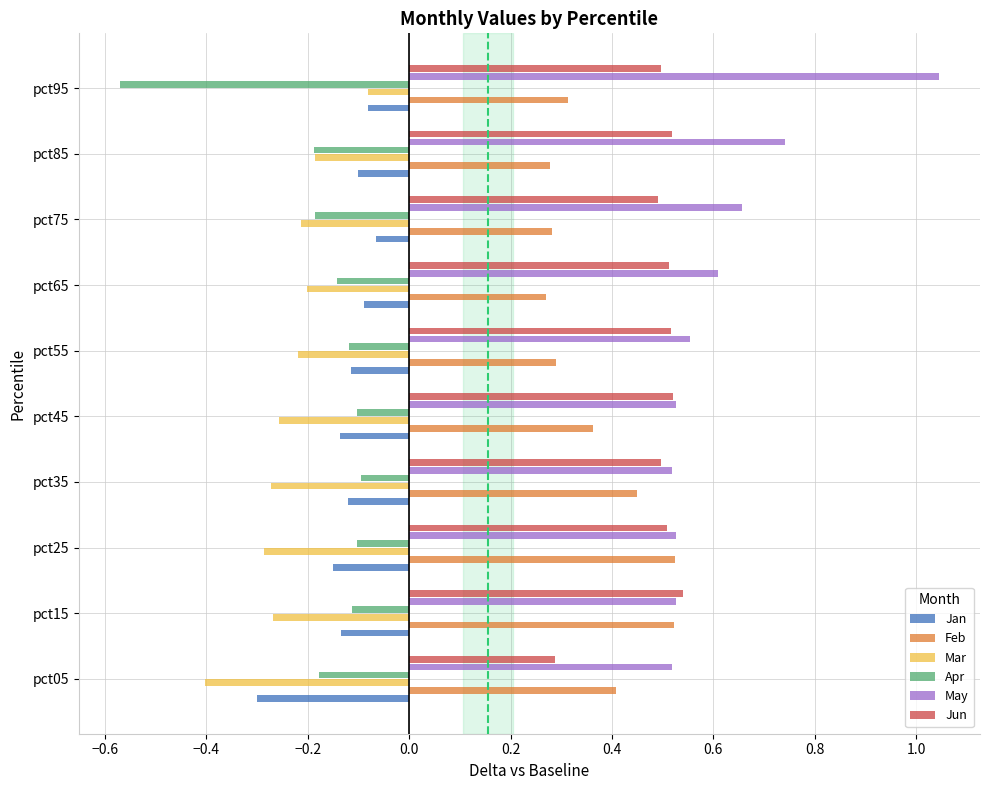

True or false: Mar has a value of -0.3 at pct35.

True